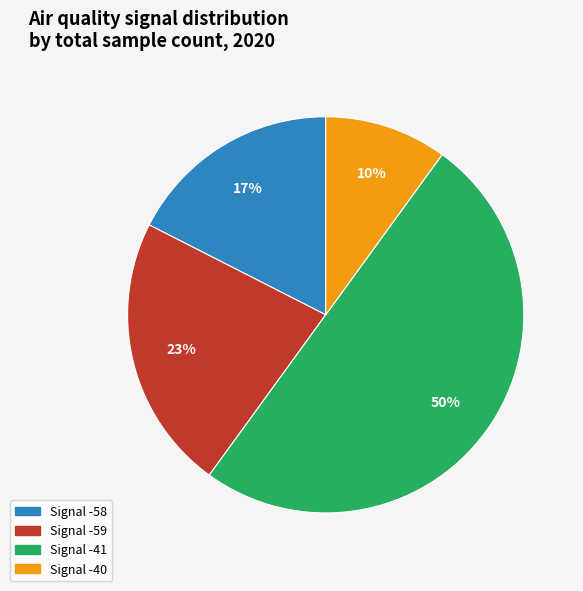

How many slices are in this pie chart?

4